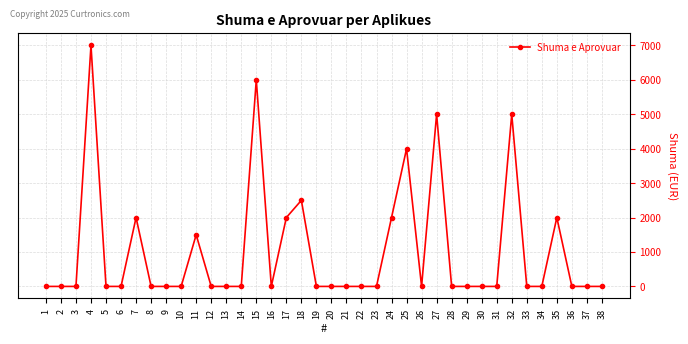

Reading left to right, extract all data points from this chart.

1=0	2=0	3=0	4=7000	5=0	6=0	7=2000	8=0	9=0	10=0	11=1500	12=0	13=0	14=0	15=6000	16=0	17=2000	18=2500	19=0	20=0	21=0	22=0	23=0	24=2000	25=4000	26=0	27=5000	28=0	29=0	30=0	31=0	32=5000	33=0	34=0	35=2000	36=0	37=0	38=0